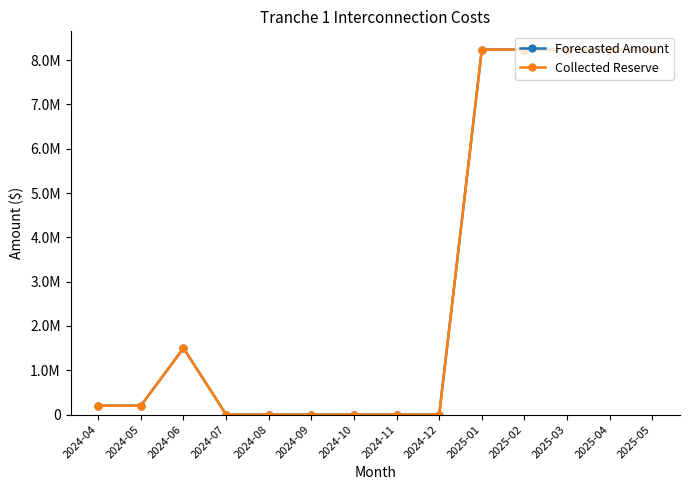

What is the greatest value displayed?

8238799.3